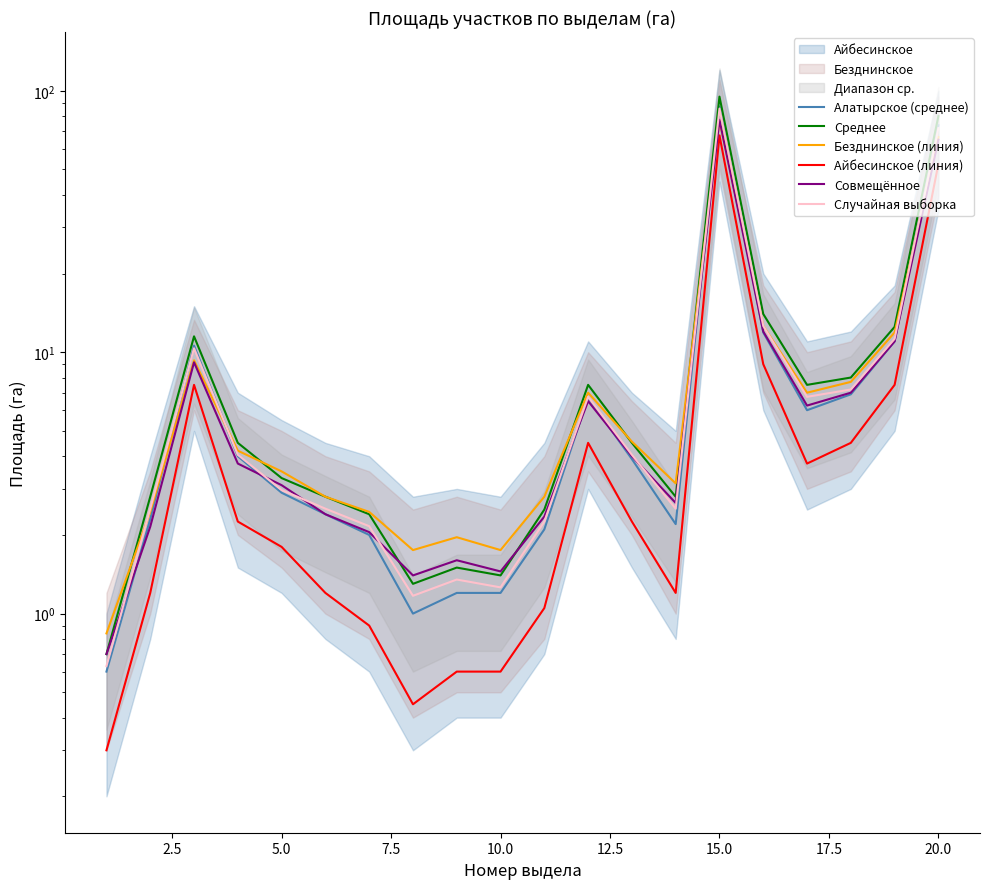

What is the minimum value shown in the chart?

0.3